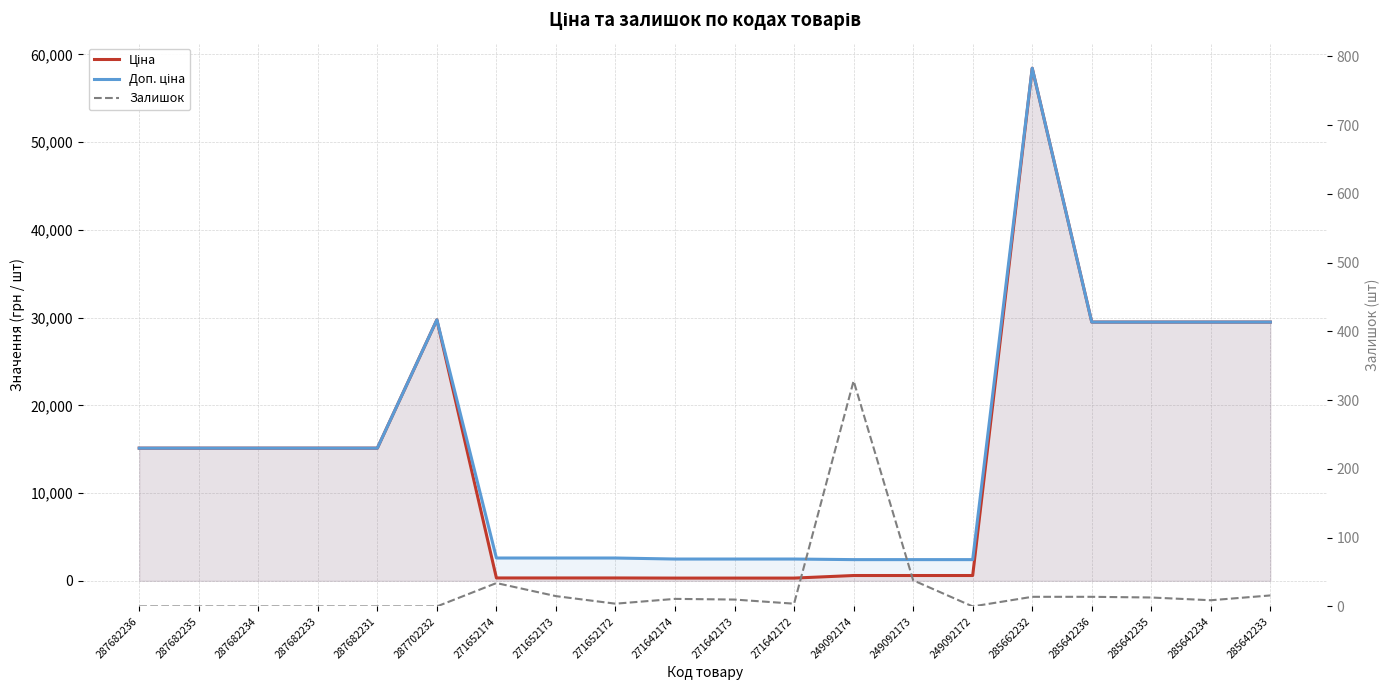

At which label is Ціна closest to 29368?

285642236